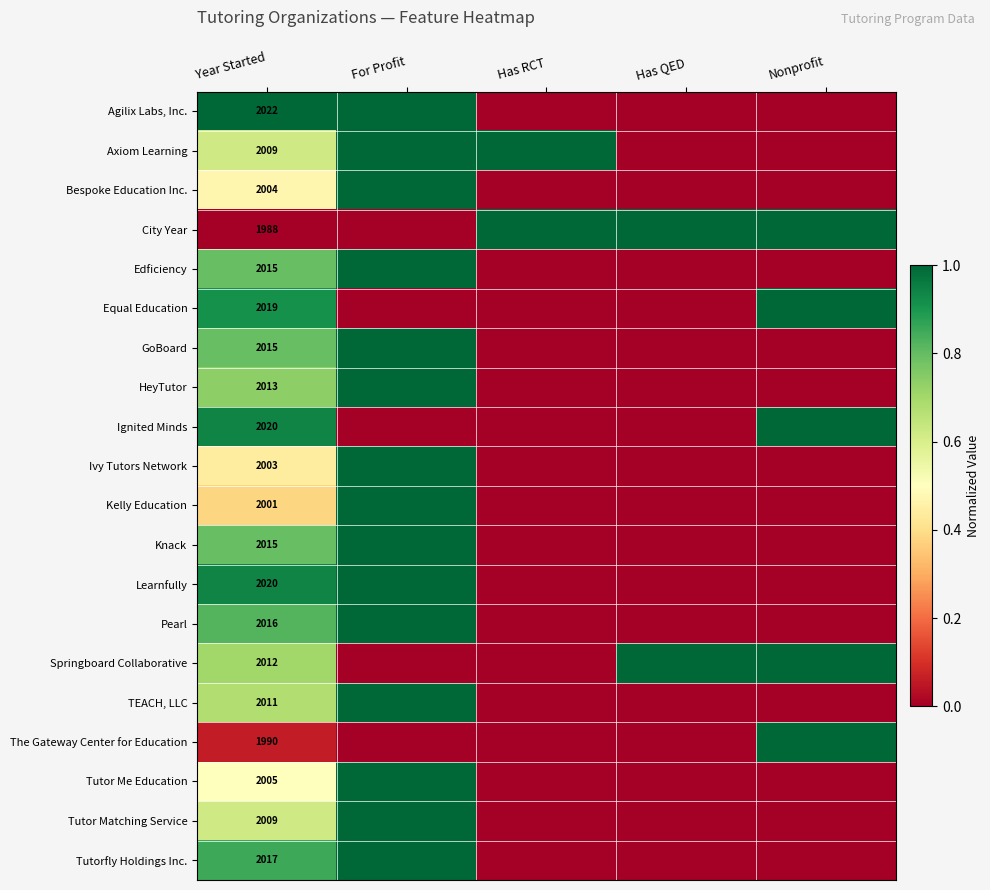

What is the spread (max minus min) of values at Year Started?

34